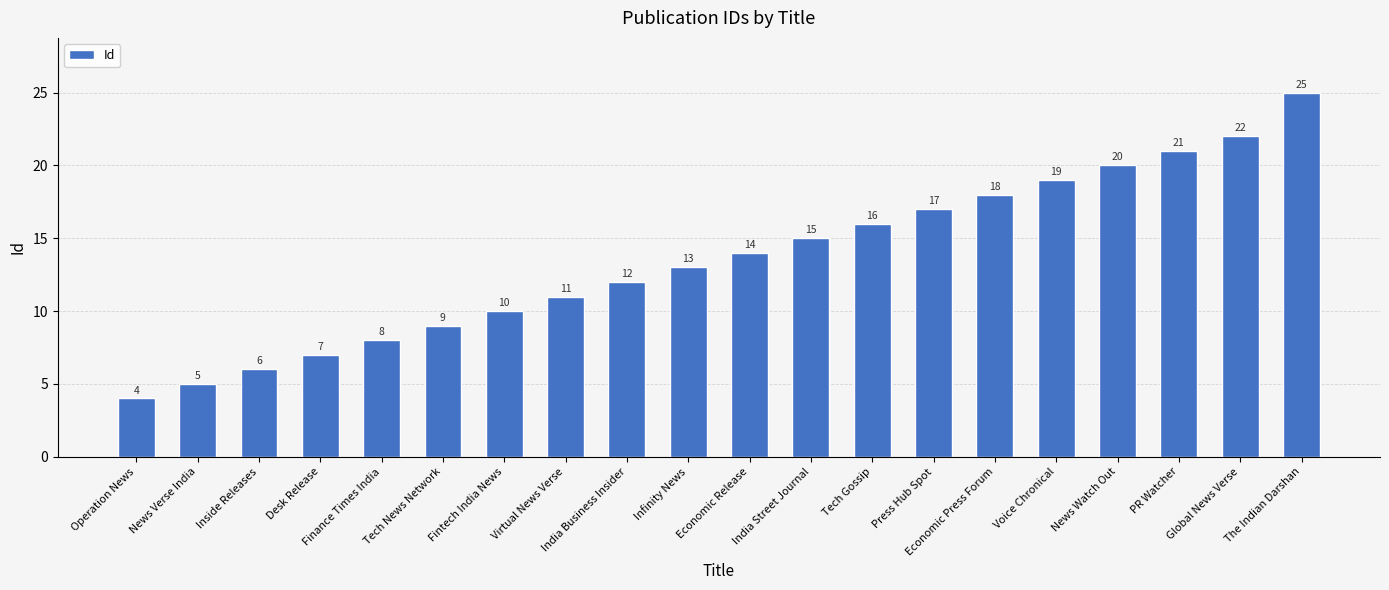

Reading left to right, what are all the values shown in this chart?

4	5	6	7	8	9	10	11	12	13	14	15	16	17	18	19	20	21	22	25